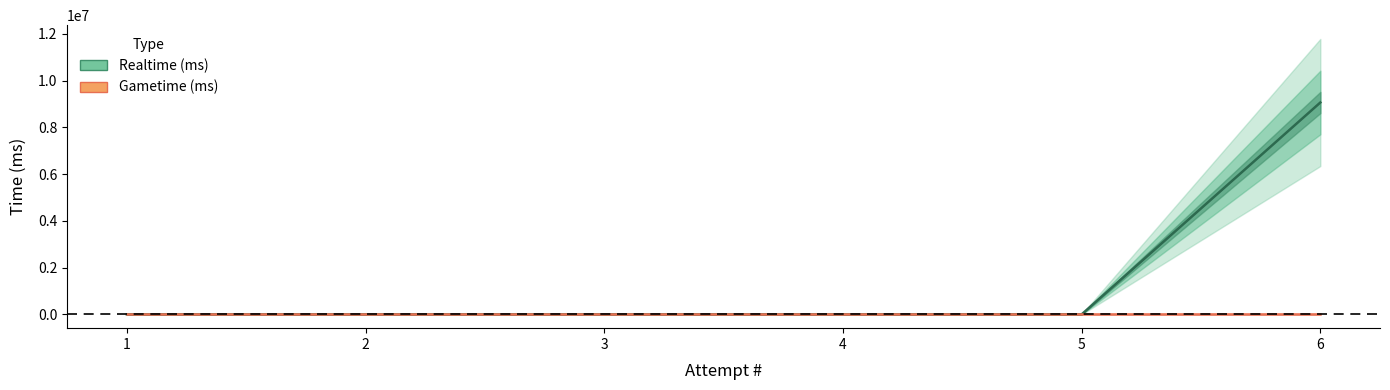

True or false: Realtime (ms) and Gametime (ms) intersect in this chart.

False